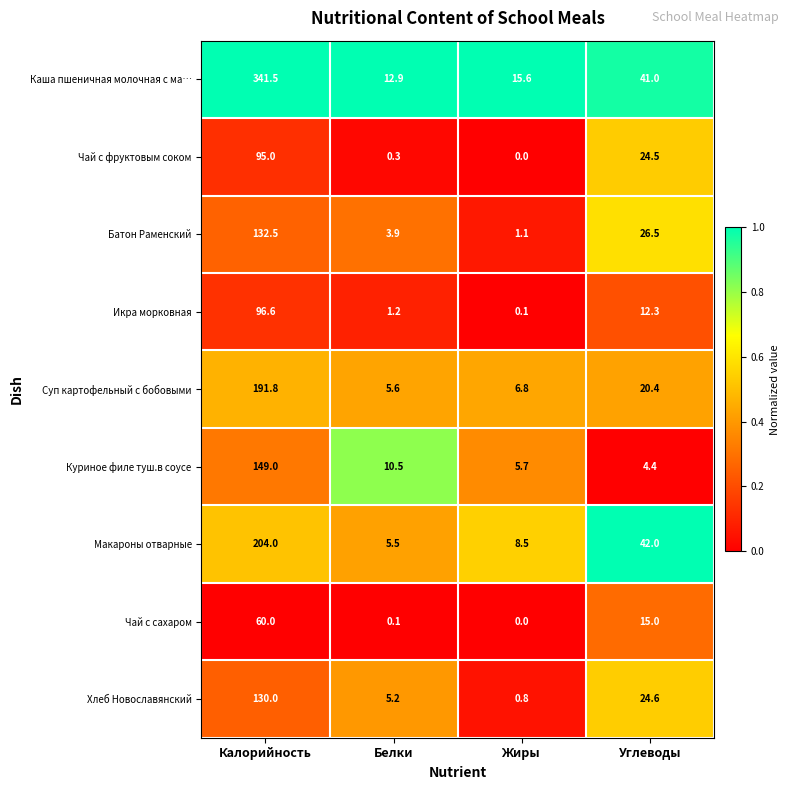

Rank the series by their maximum value, from highest to lowest.

Каша пшеничная молочная с ма…, Макароны отварные, Суп картофельный с бобовыми, Куриное филе туш.в соусе, Батон Раменский, Хлеб Новославянский, Икра морковная, Чай с фруктовым соком, Чай с сахаром